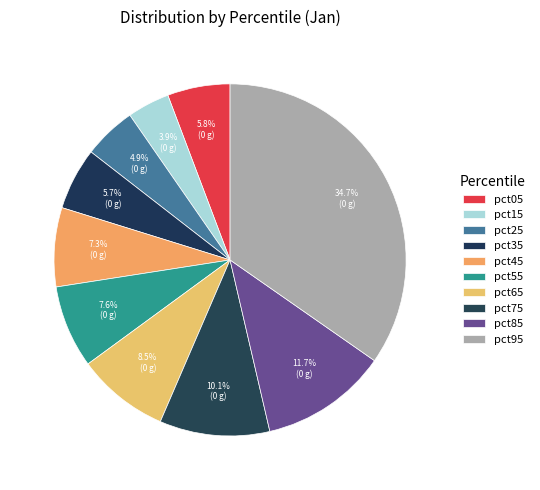

To the nearest percent, what is the average slice percentage?

10%